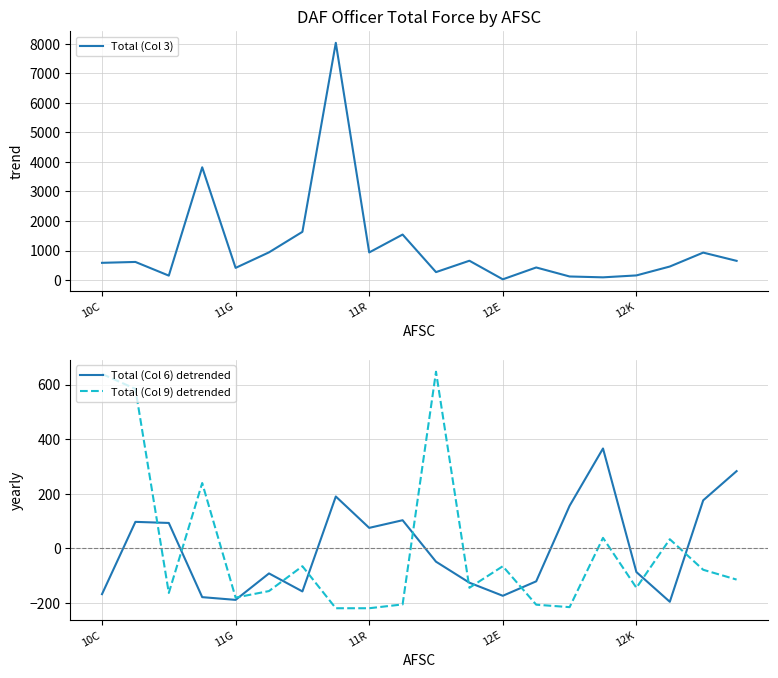

What is the maximum value for Total (Col 9) detrended?

647.4